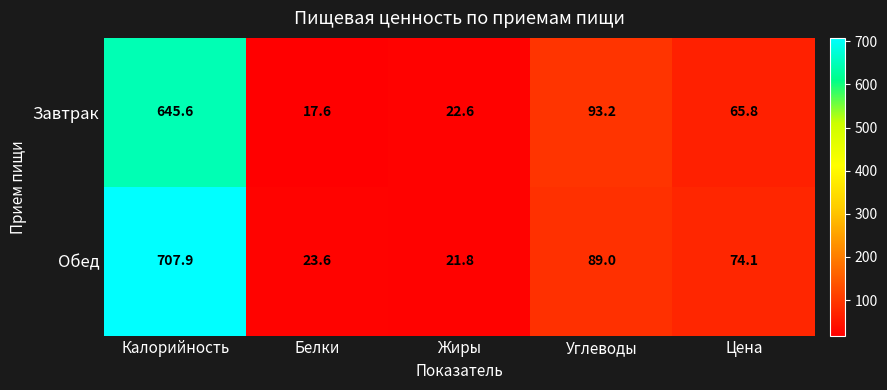

What is the total value across all series at Калорийность?

1353.5